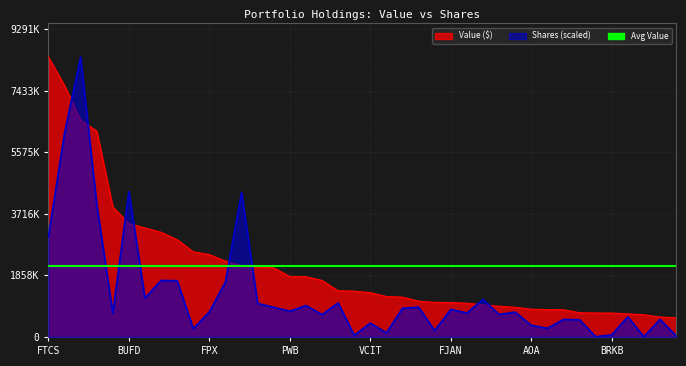

What value does the Shares series have at 29?

750807.7